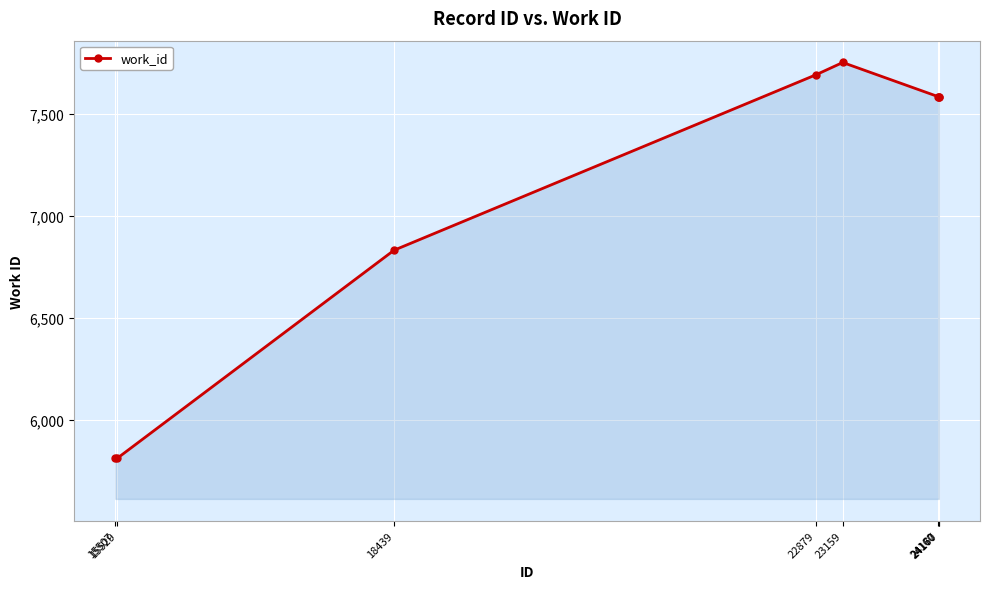

How many lines are shown in the chart?

1